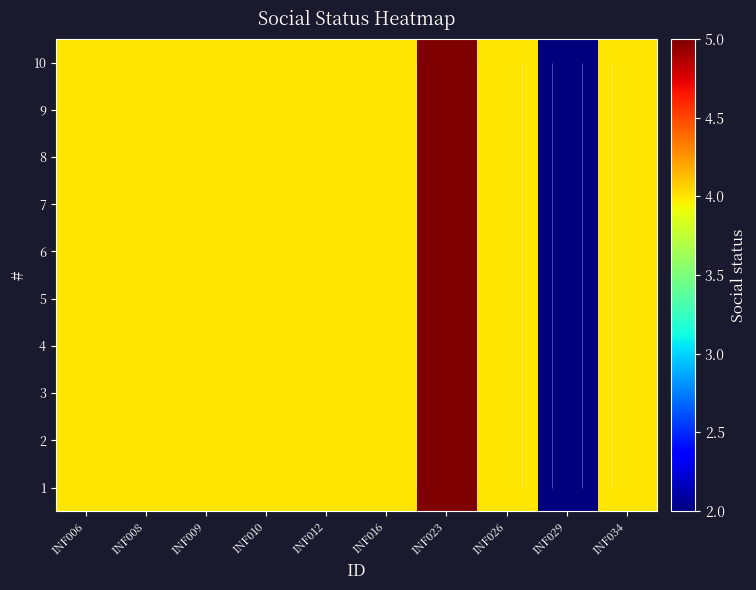

At which label does 4 first exceed 4?

INF023